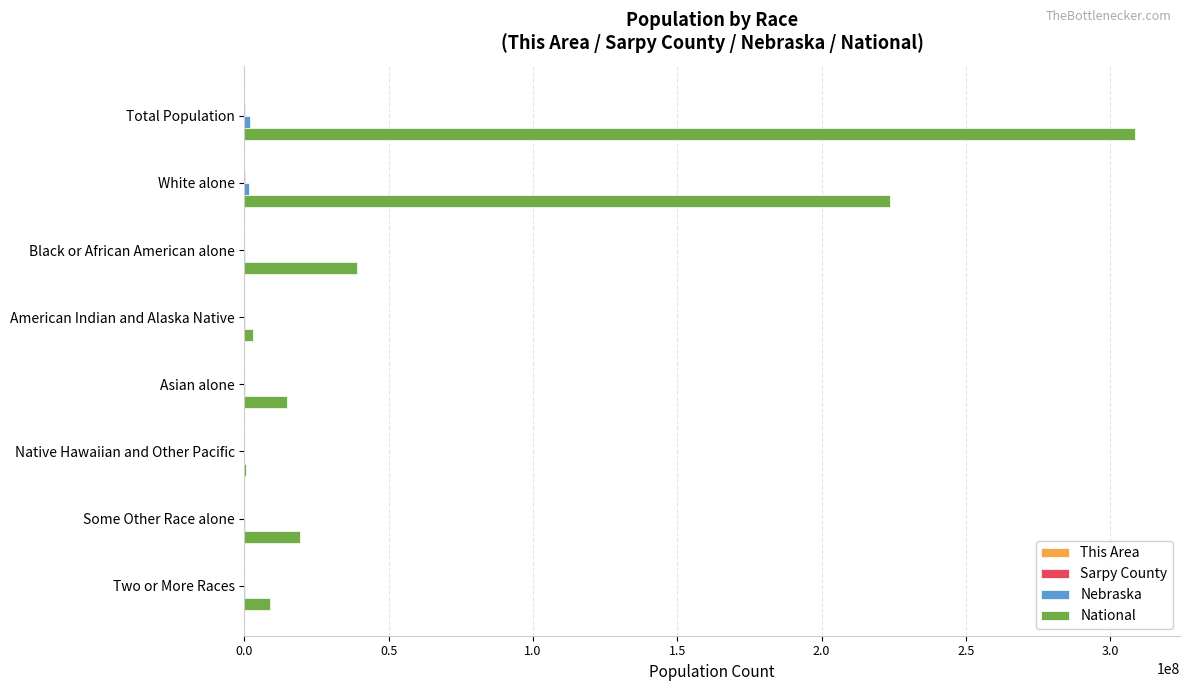

Which series has the largest total across all categories?

National